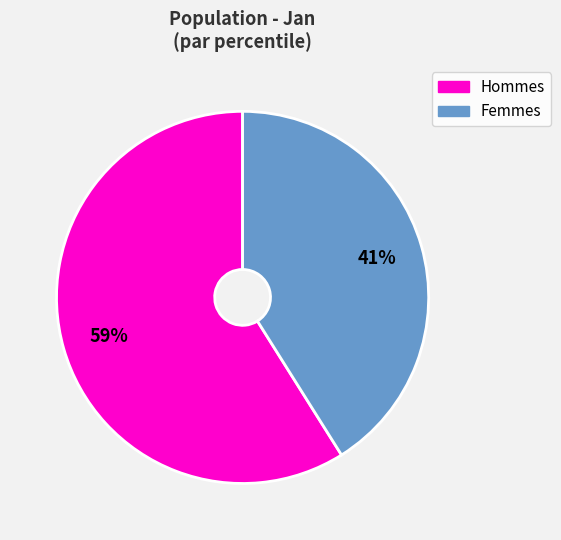

Rank the categories by value from lowest to highest.

Femmes, Hommes